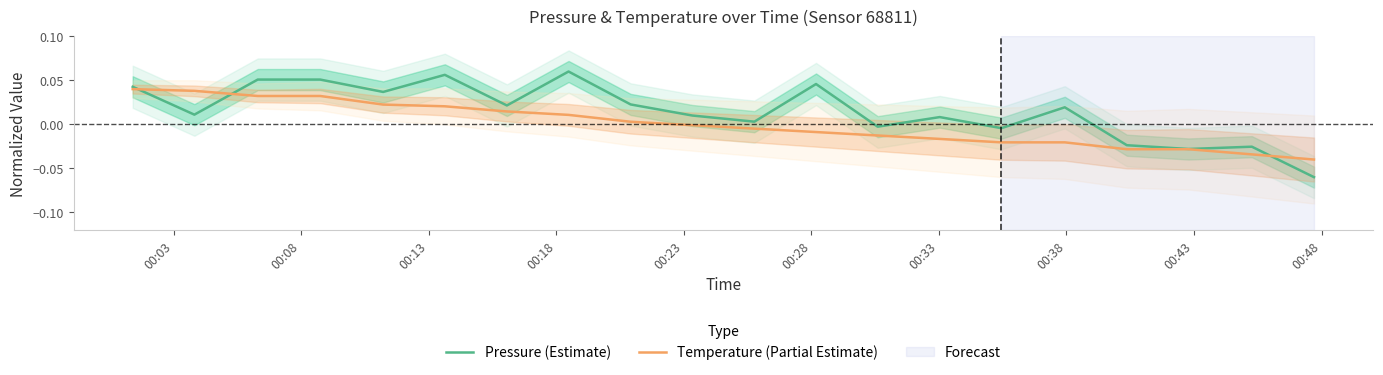

Is the value of Pressure (Estimate) at 13 greater than the value of Temperature (Partial Estimate) at 11?

Yes